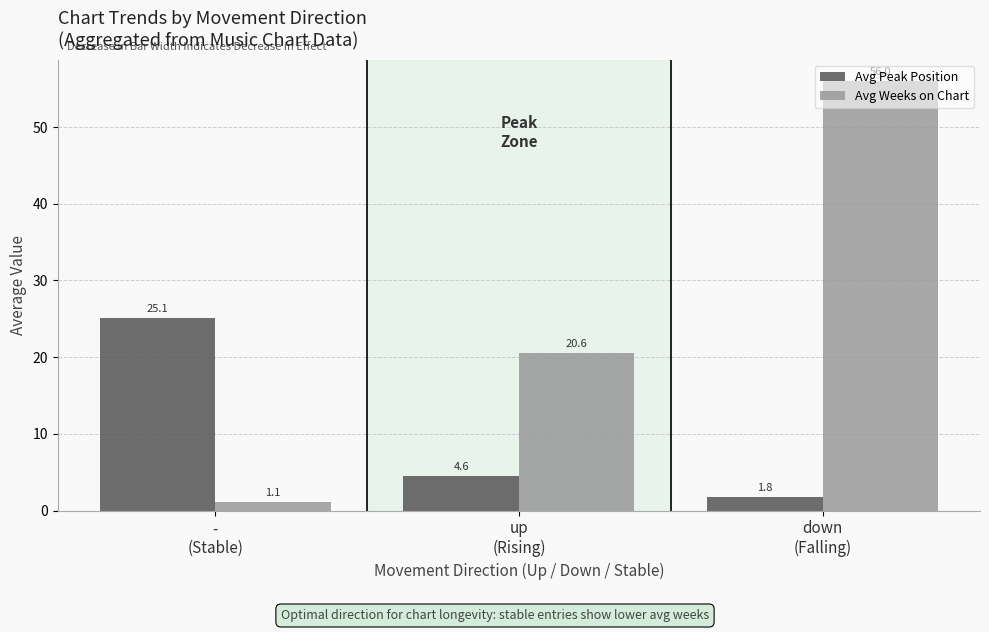

What is the difference between the Avg Weeks on Chart values at -
(Stable) and up
(Rising)?

19.5